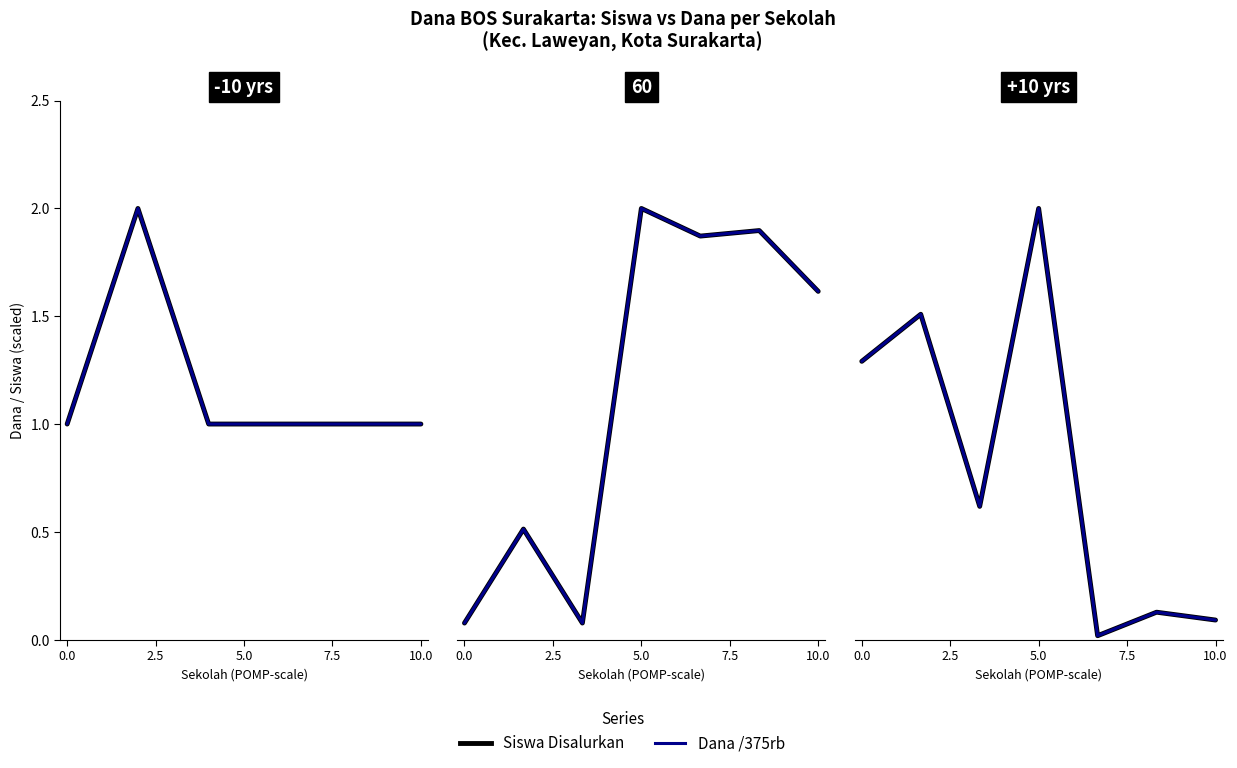

True or false: Dana /375rb and Siswa Disalurkan intersect in this chart.

False